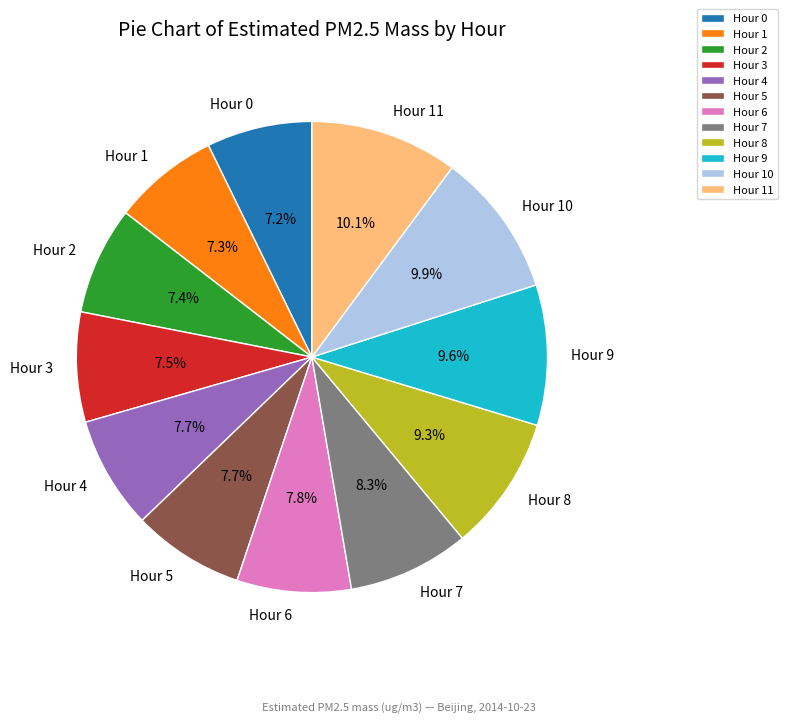

How many segments does this pie chart have?

12